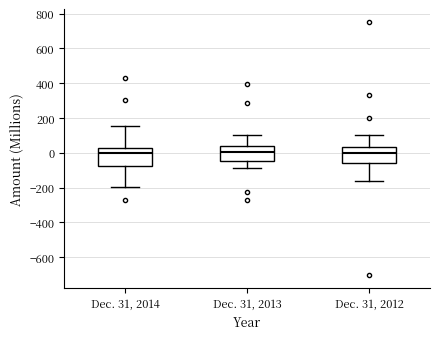

Where does the lower whisker of the box for Dec. 31, 2013 end on the y-axis? The values are not printed on the chart, so give them approximately, as read against the axis.

-80